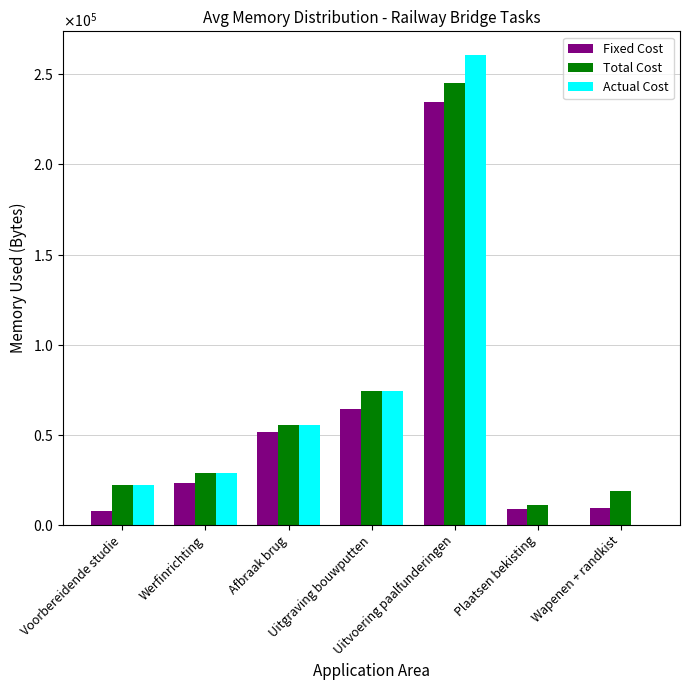

The Total Cost series shows 19060.2 at Wapenen + randkist. True or false?

True